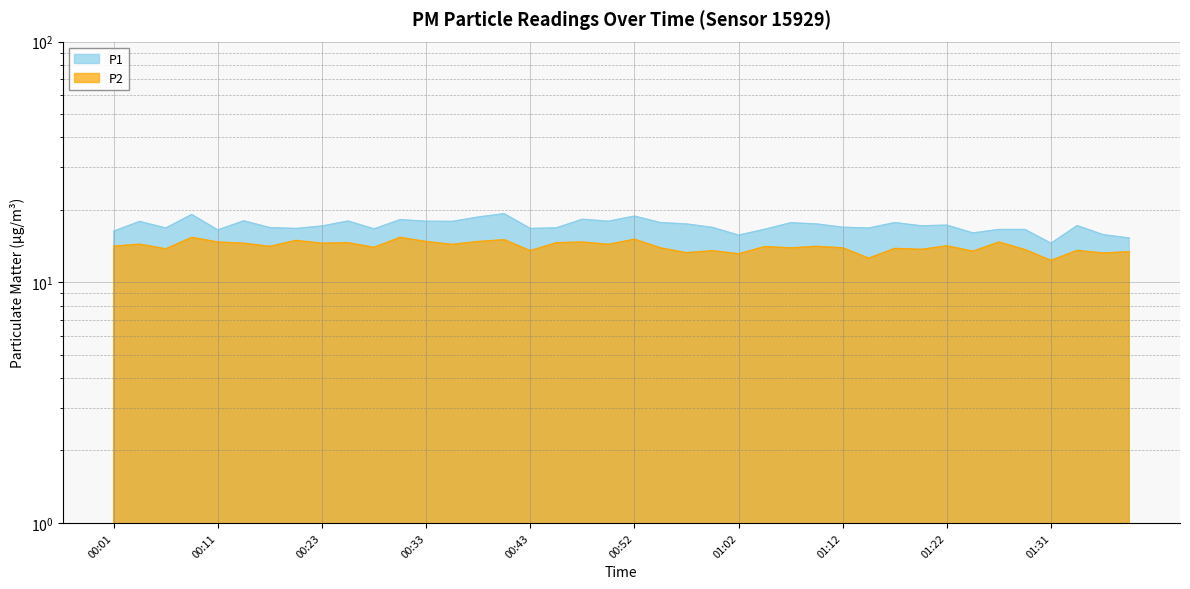

The value of P1 at 00:08 is 19.1. True or false?

True